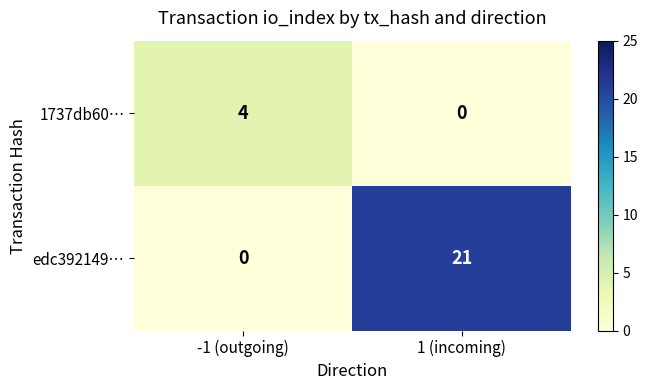

Which series has the largest total across all categories?

edc392149…